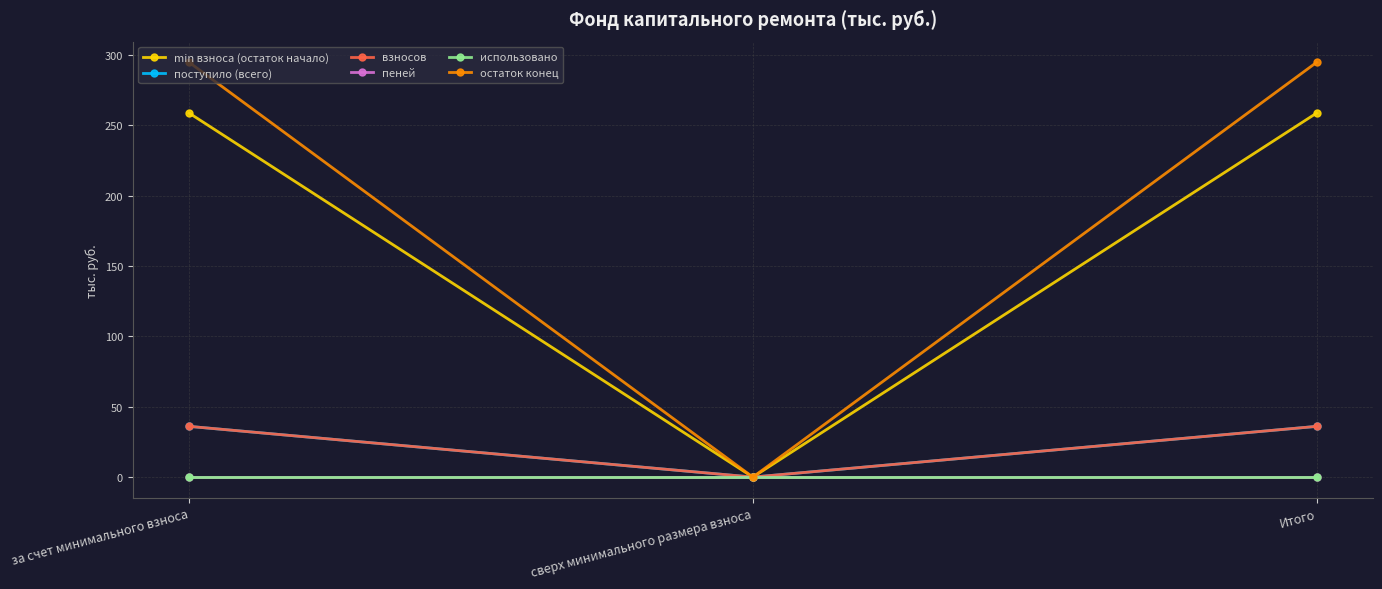

Does the chart have visible grid lines?

Yes